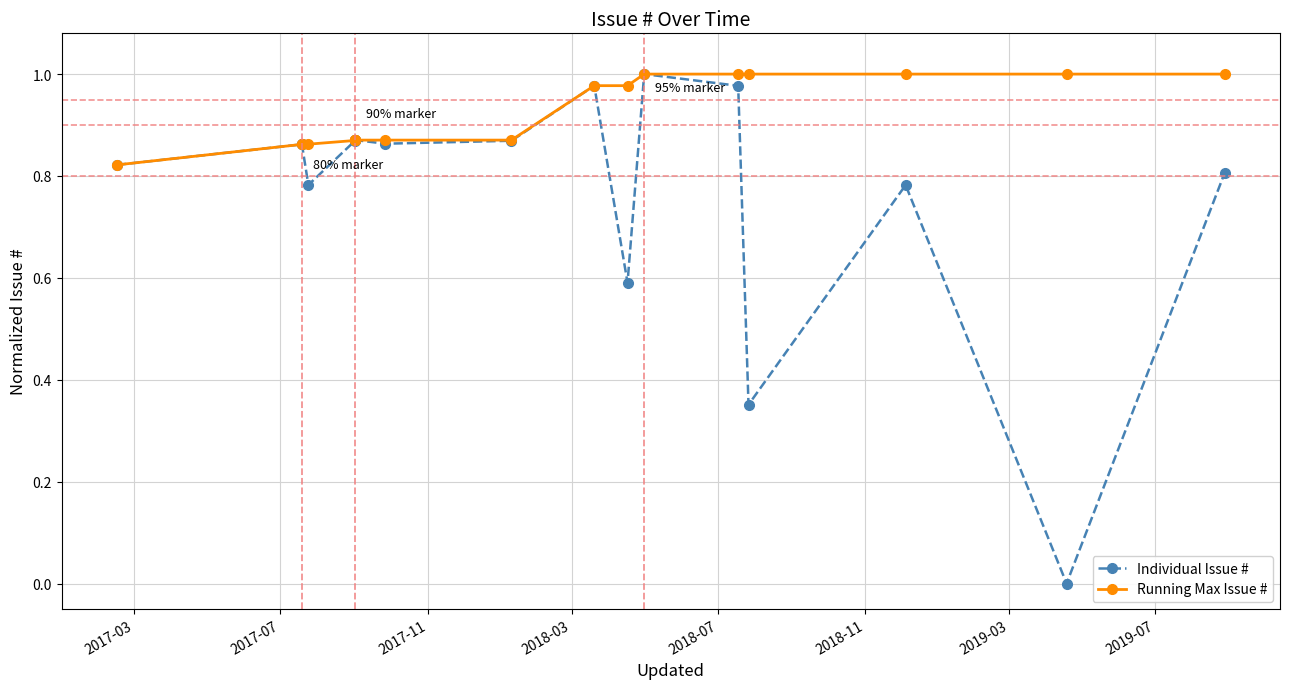

How many lines are shown in the chart?

2